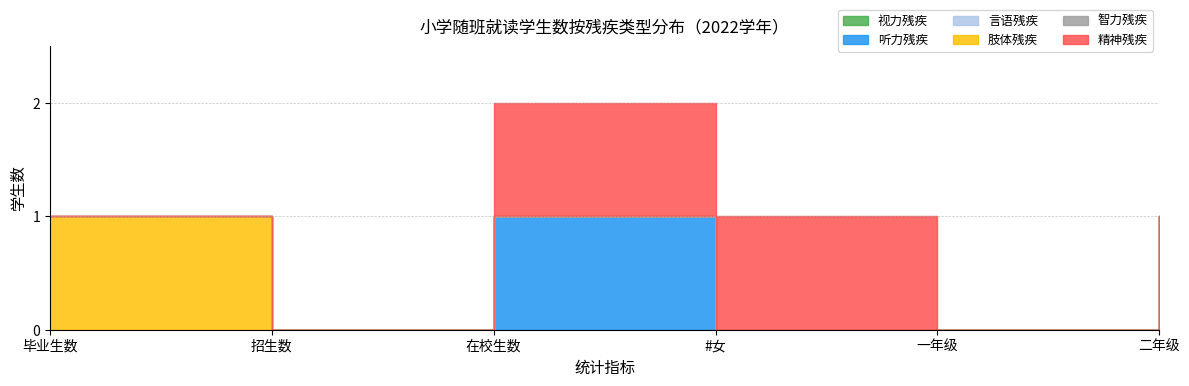

True or false: 智力残疾 and 言语残疾 cross at least once.

False